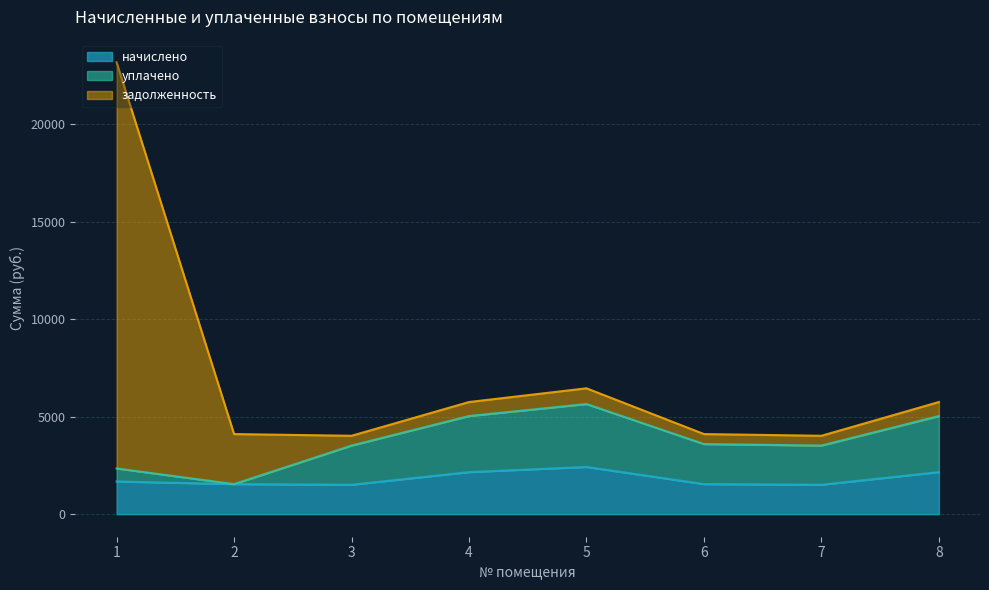

The уплачено series shows 2341.9 at 1. True or false?

True